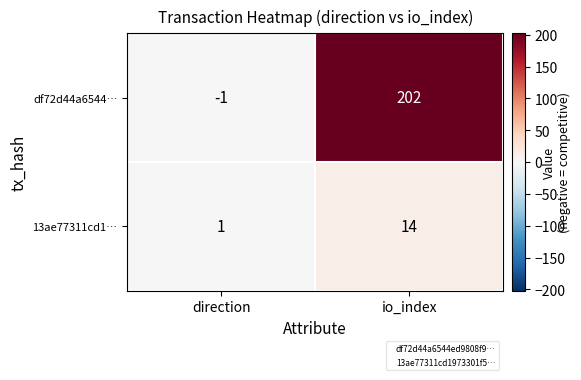

Which category has the lowest value in the df72d44a6544… series?

direction